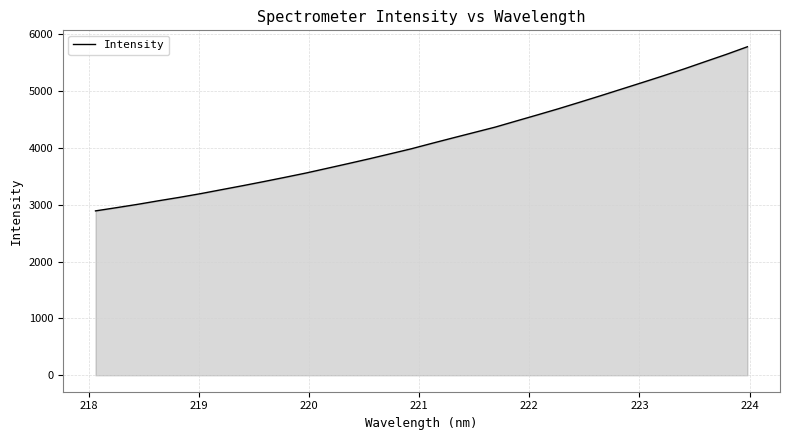

Reading left to right, transcribe all the data shown in this chart.

2889.6	2946.3	3004.6	3067.8	3128.2	3193.0	3263.3	3333.0	3405.1	3479.3	3555.0	3637.4	3720.2	3804.5	3892.1	3980.4	4078.1	4173.5	4267.8	4362.2	4469.6	4576.0	4684.2	4797.4	4912.1	5029.0	5146.1	5264.4	5386.4	5514.2	5640.9	5774.3